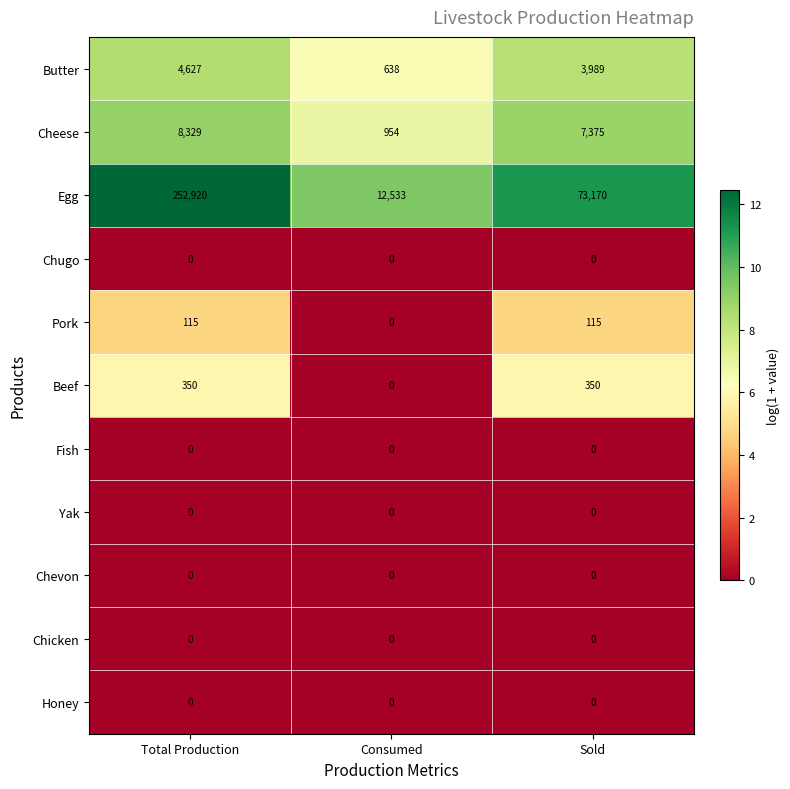

Is it true that Pork equals 34 at Sold?

False